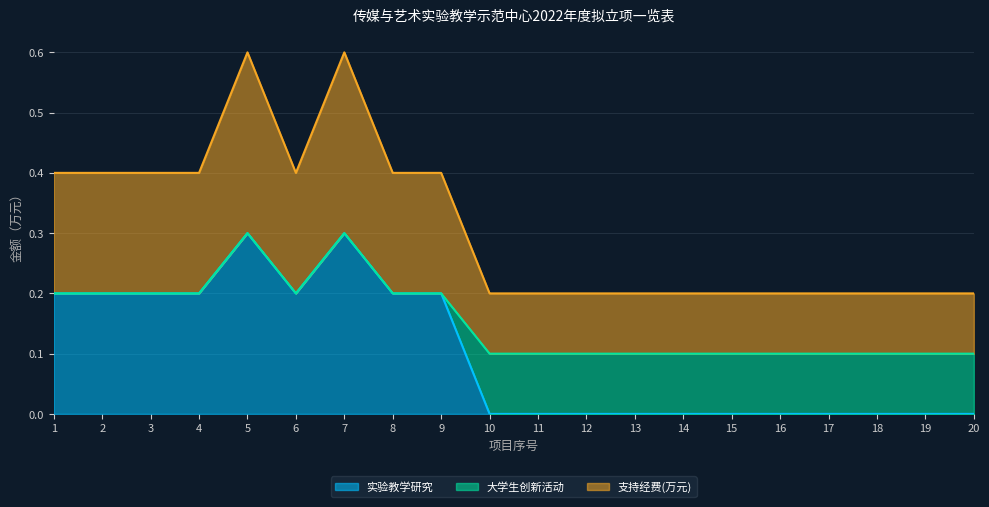

True or false: 实验教学研究 has more than 1 points higher than both neighbors.

True